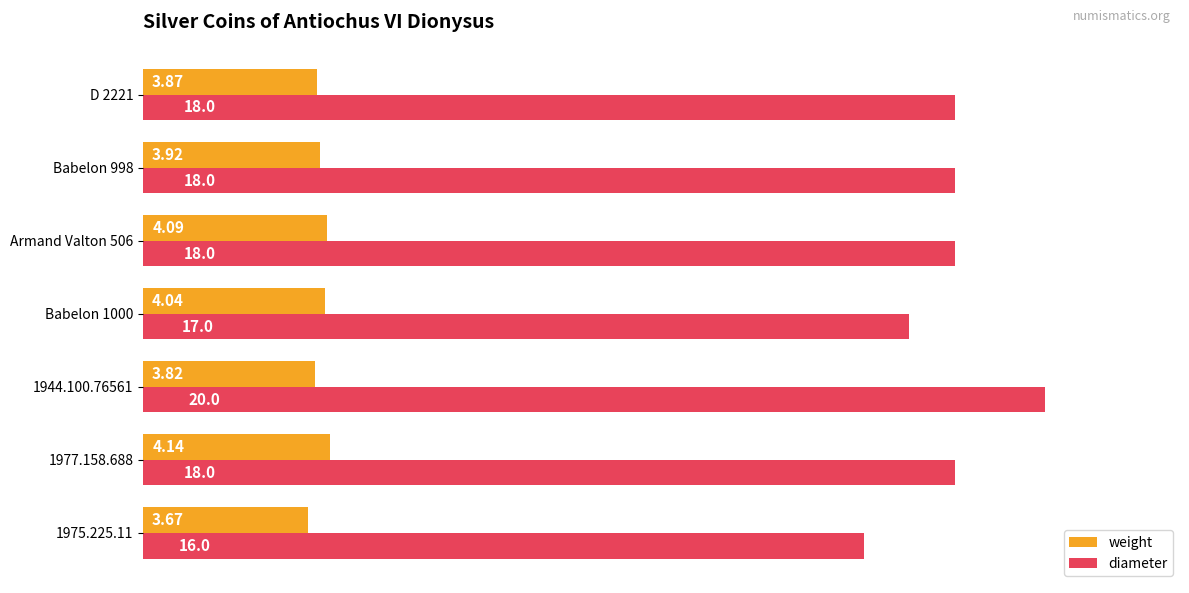

Which series has the largest total across all categories?

diameter